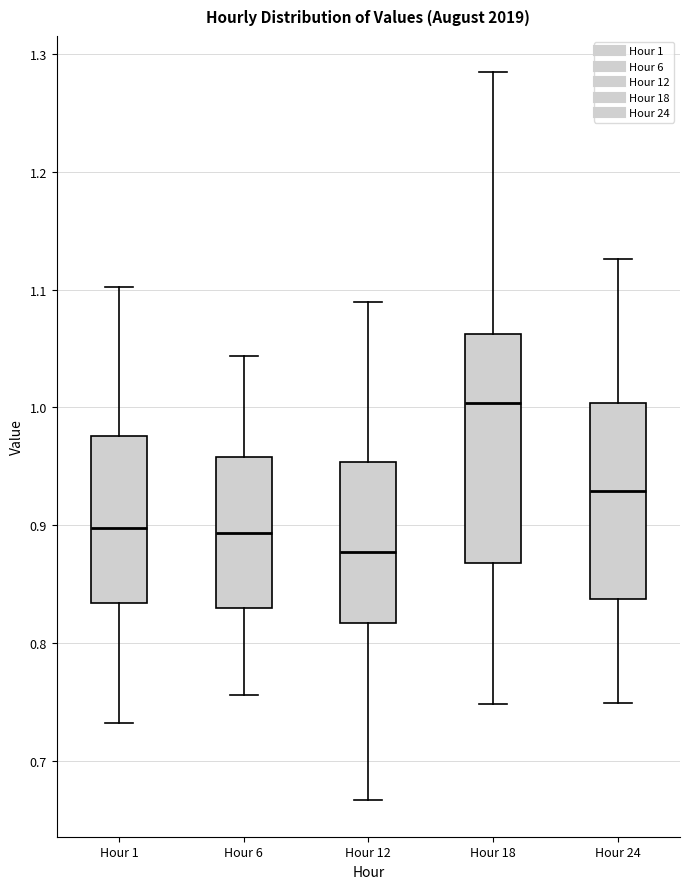

Where does the upper whisker of the box for Hour 1 end on the y-axis? The values are not printed on the chart, so give them approximately, as read against the axis.

1.10